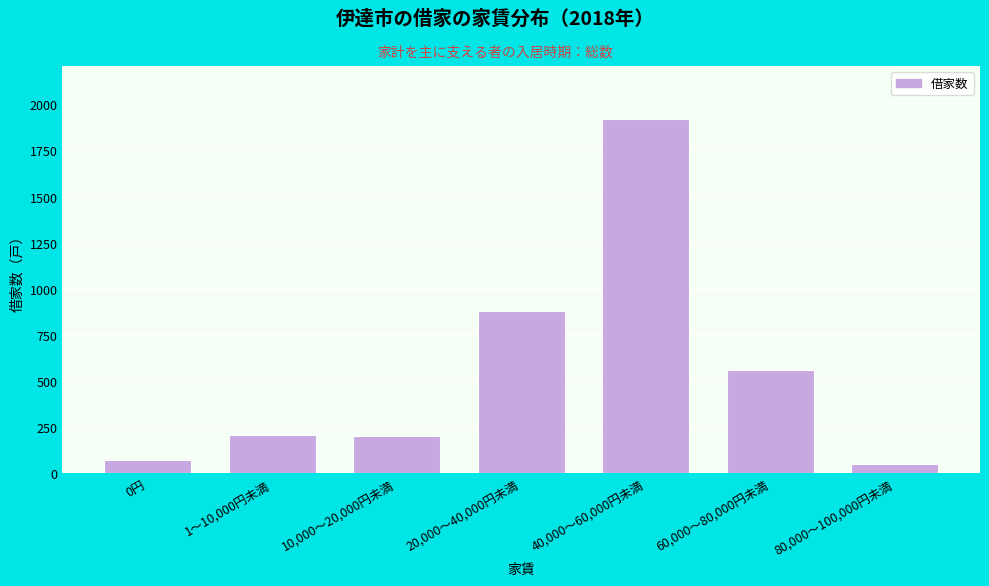

Reading left to right, what are all the values shown in this chart?

0円=70	1～10,000円未満=210	10,000～20,000円未満=200	20,000～40,000円未満=880	40,000～60,000円未満=1920	60,000～80,000円未満=560	80,000～100,000円未満=50